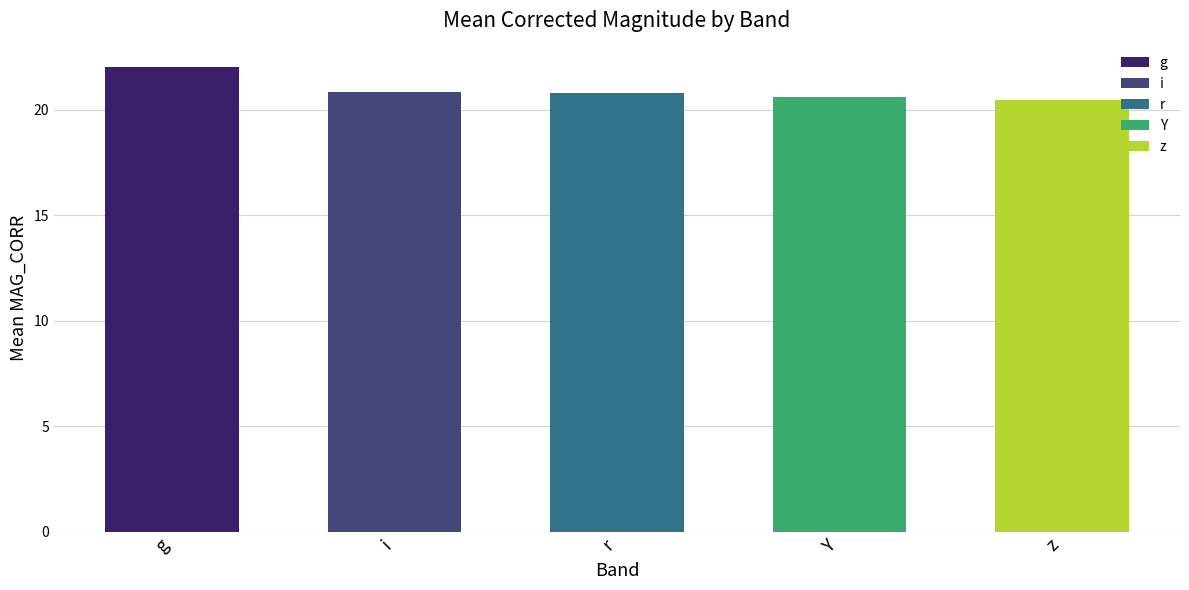

What is the average value?

21.0